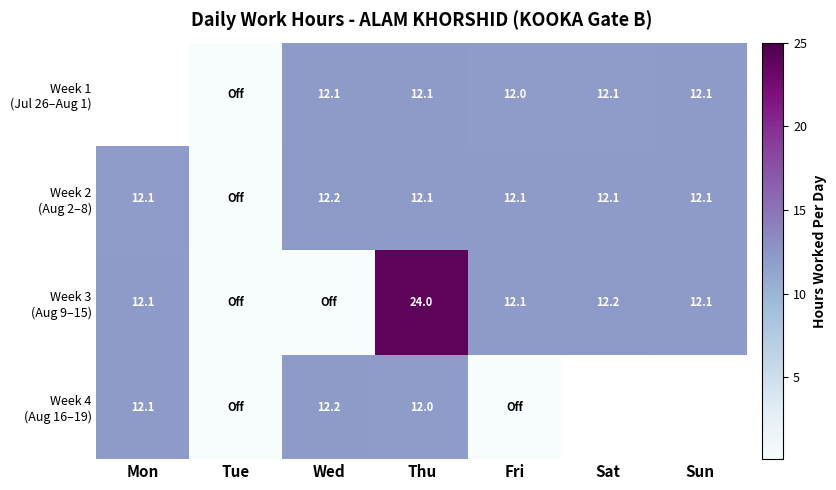

What is the total value across all series at Thu?

60.2